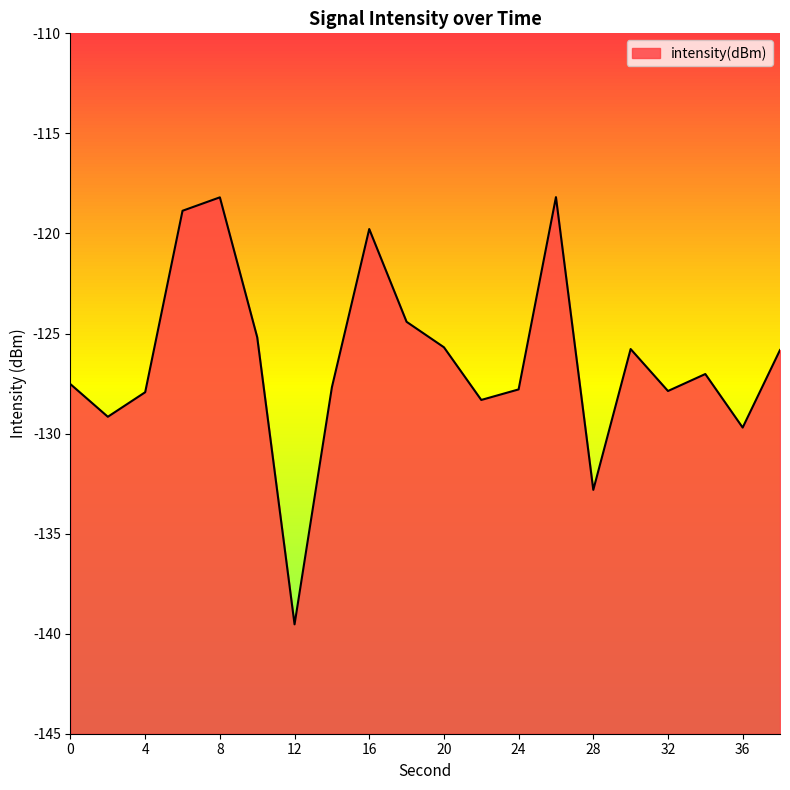

Where is the first local minimum?

2